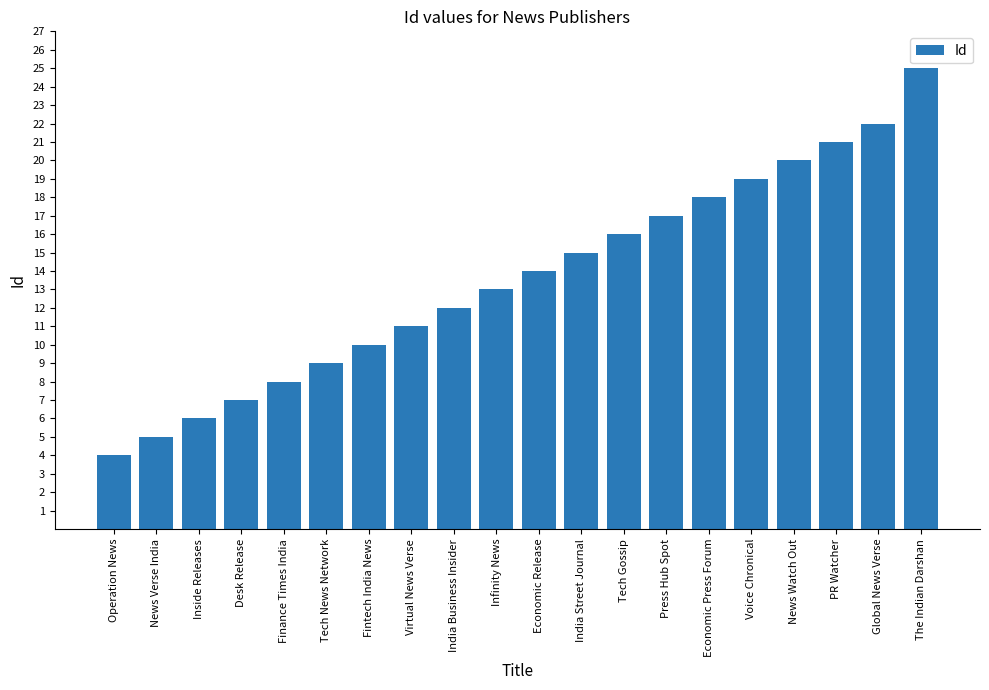

What is the change in value from Inside Releases to Press Hub Spot?

+11